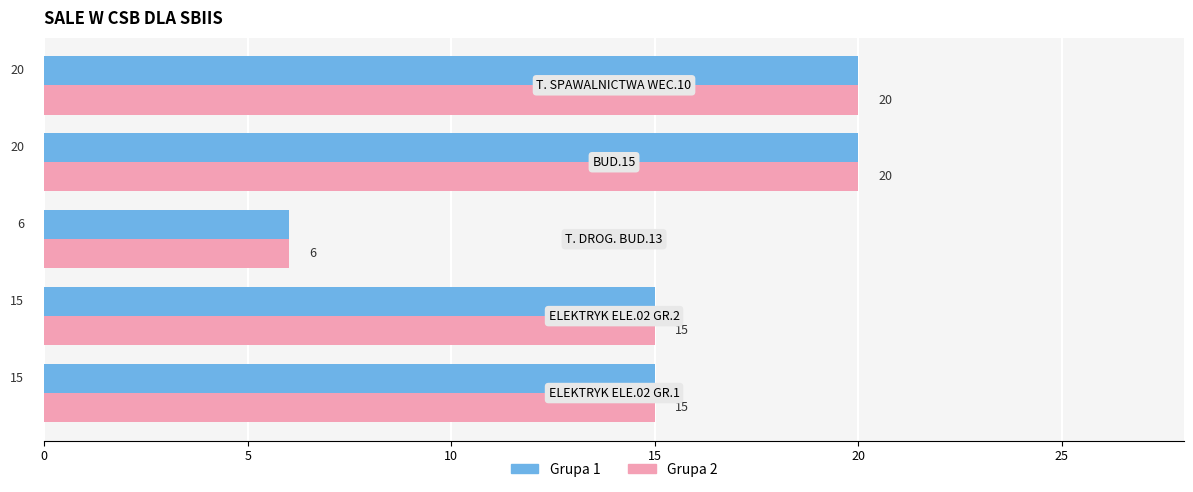

How many categories are shown in the chart?

5